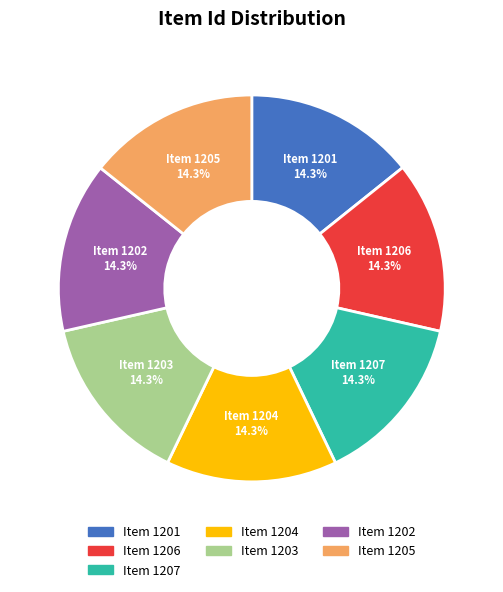

Does Item 1202 represent more than half of the total?

No